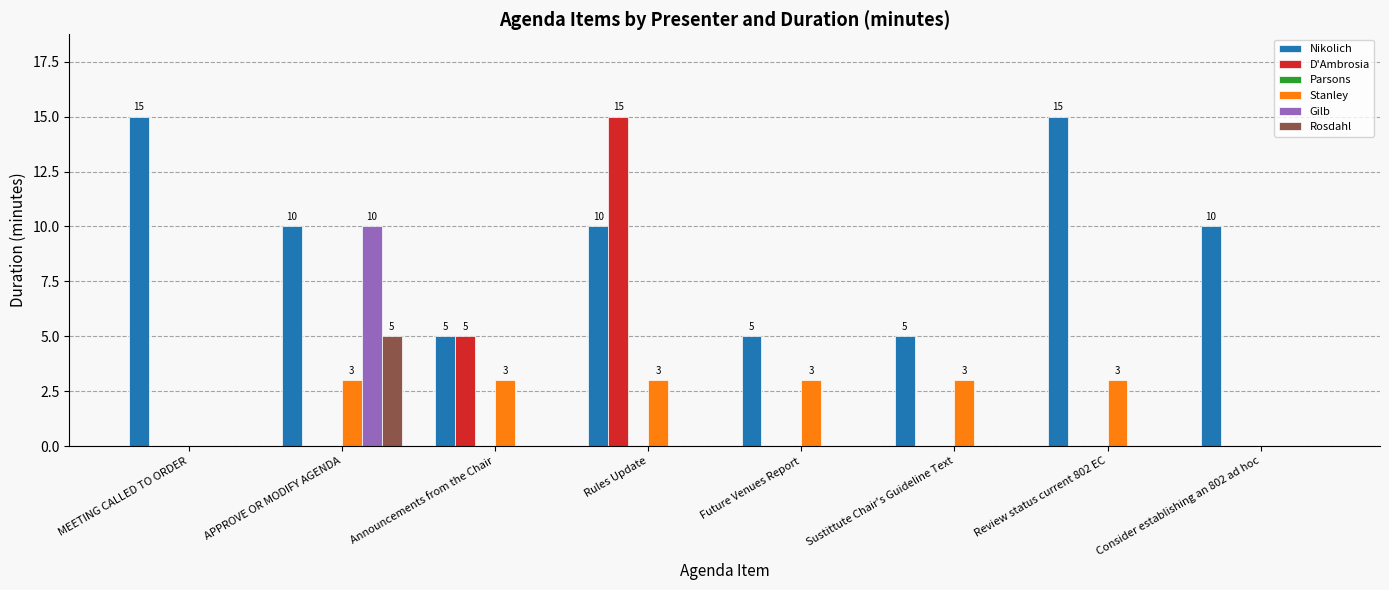

How many groups of bars are there?

8